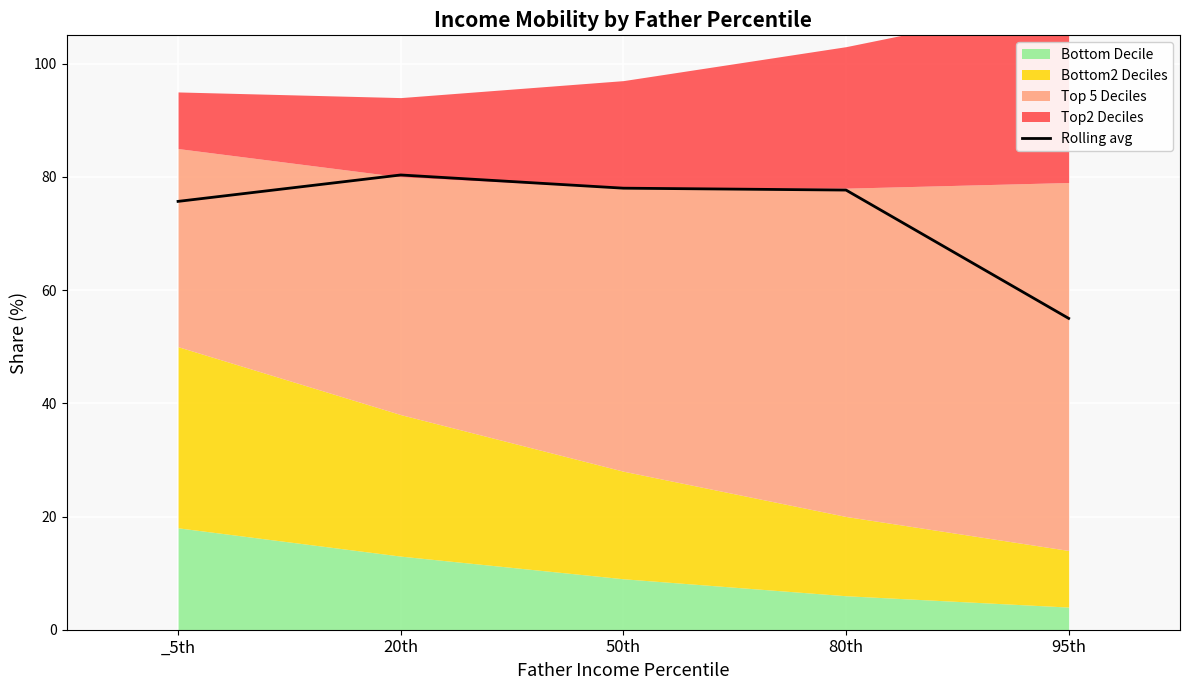

What position from the left is 95th?

5